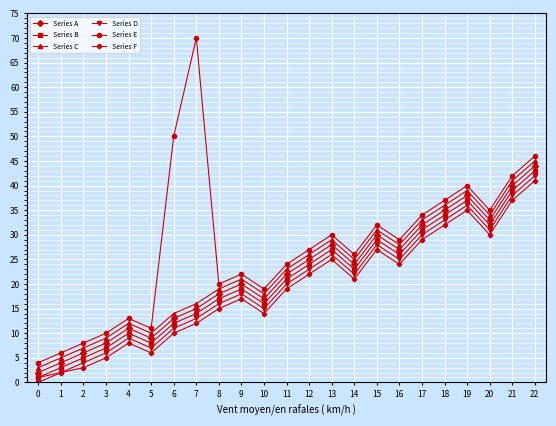

The Series D series shows 16 at 8. True or false?

True